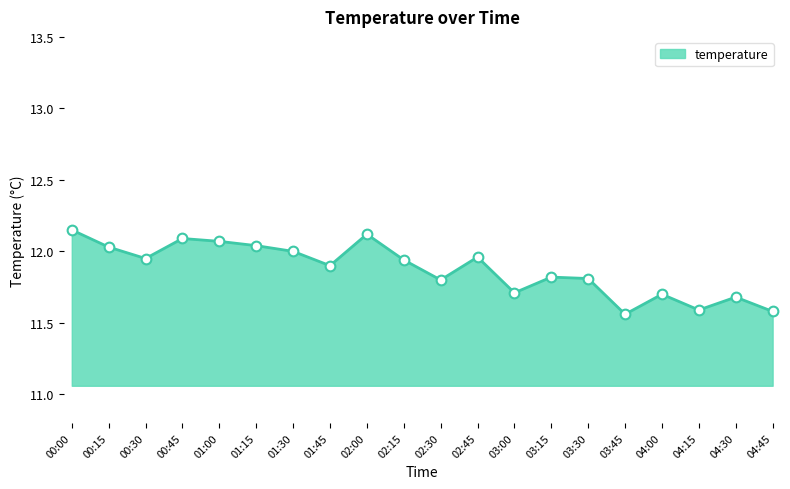

The value of temperature at 04:15 is 4.7. True or false?

False